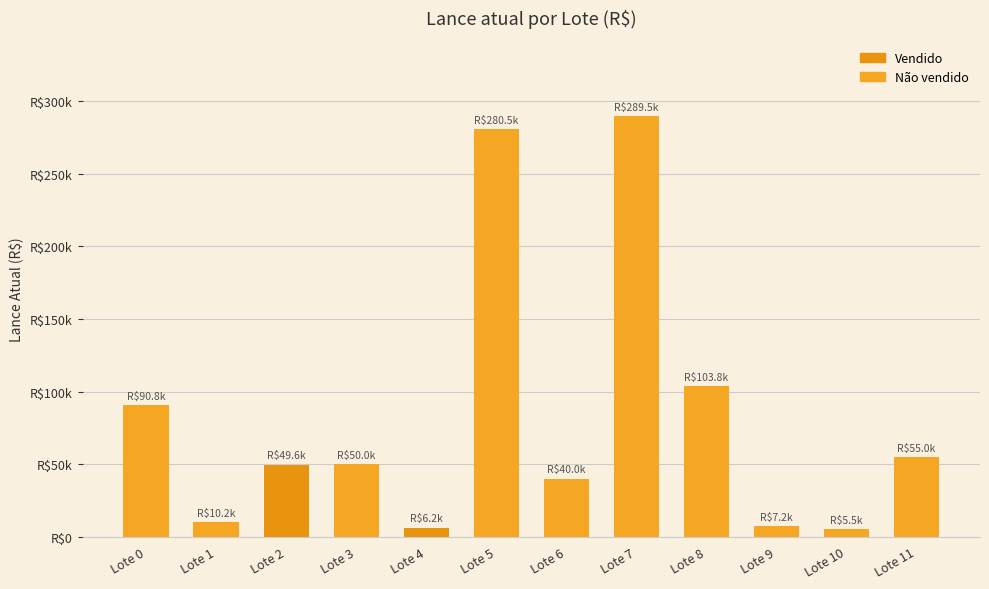

Does the chart contain any negative values?

No